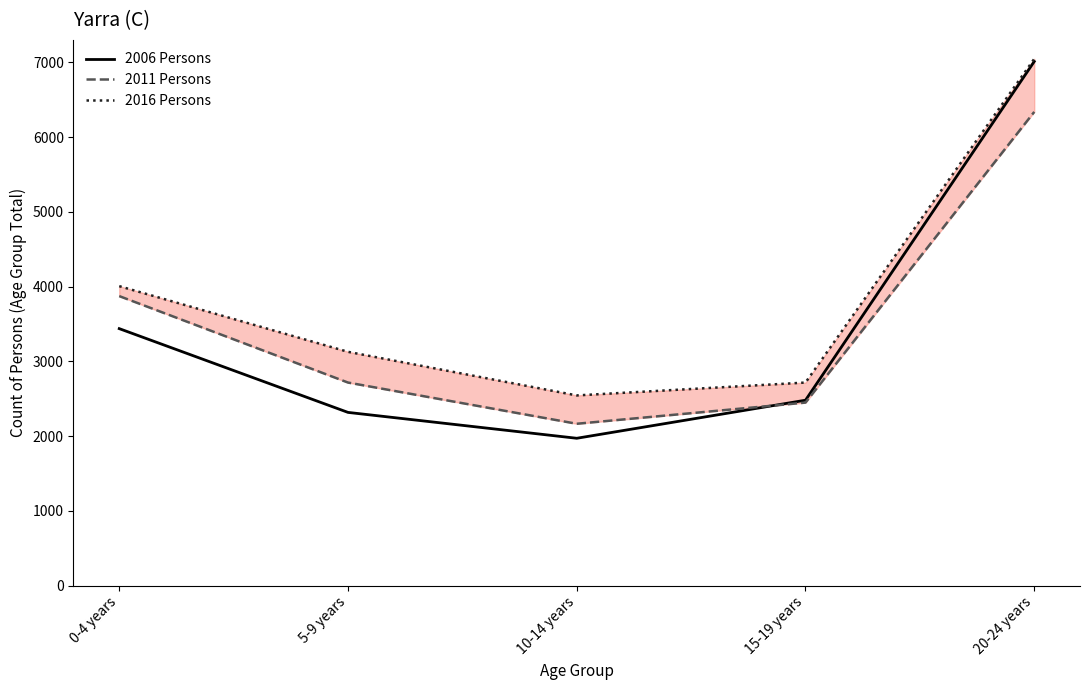

What is the label of the 4th point from the right?

5-9 years